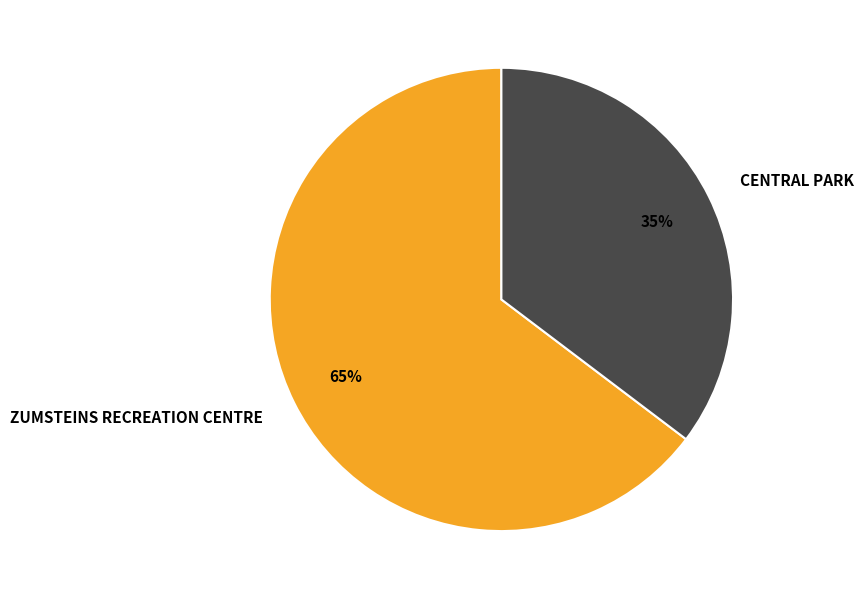

Between CENTRAL PARK and ZUMSTEINS RECREATION CENTRE, which is larger?

ZUMSTEINS RECREATION CENTRE